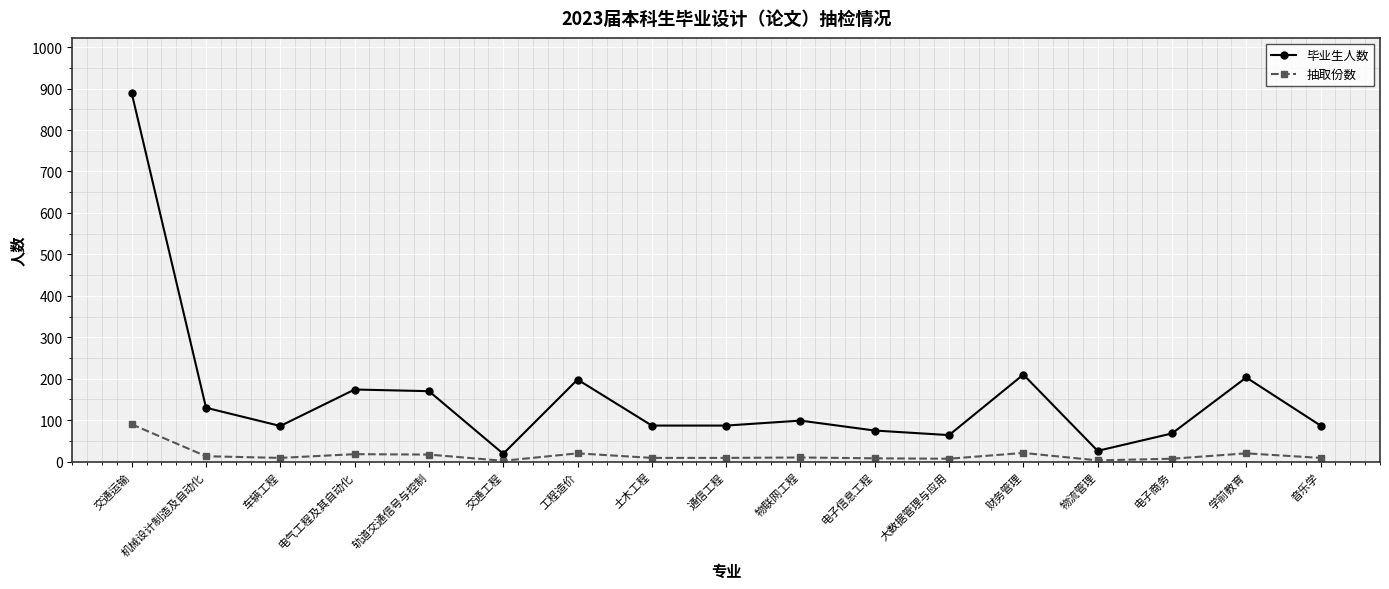

What is the smallest value displayed?

2